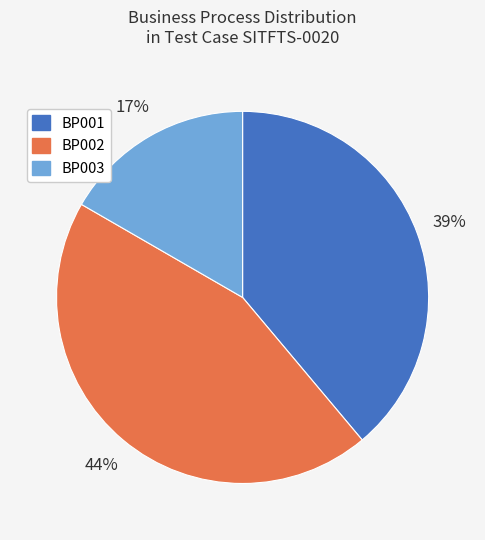

How many slices are in this pie chart?

3